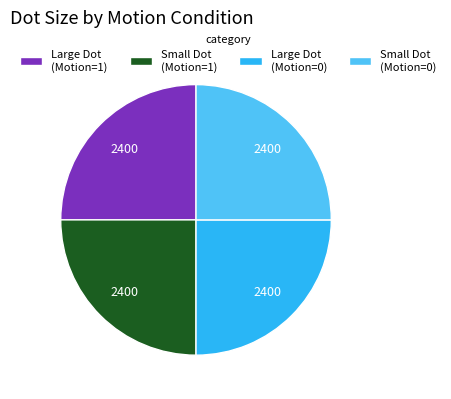

The Small Dot (Motion=1) slice represents 31% of the pie. True or false?

False